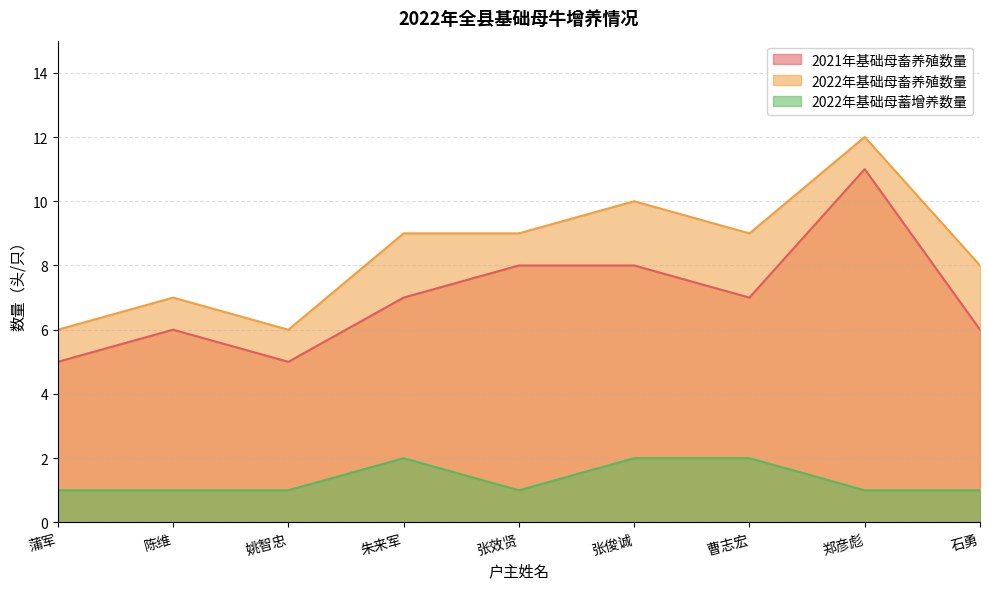

Rank the series by their maximum value, from lowest to highest.

2022年基础母蓄增养数量, 2021年基础母畜养殖数量, 2022年基础母畜养殖数量